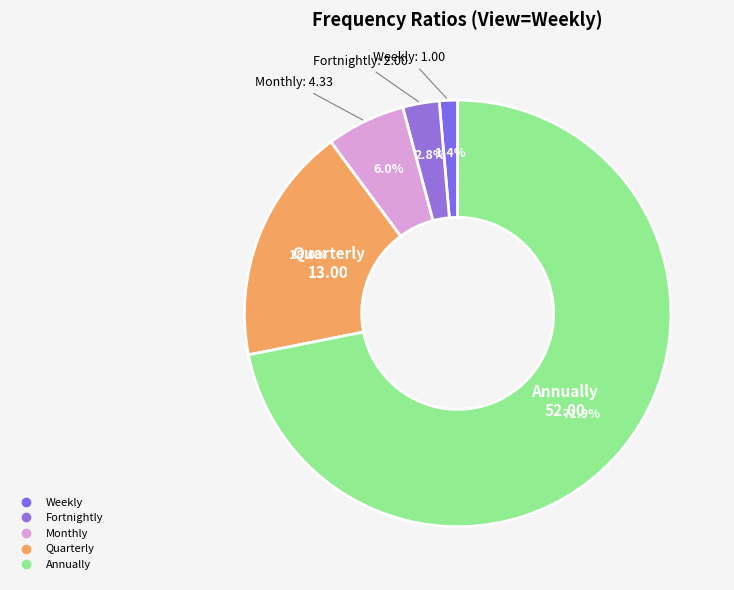

How many segments does this pie chart have?

5